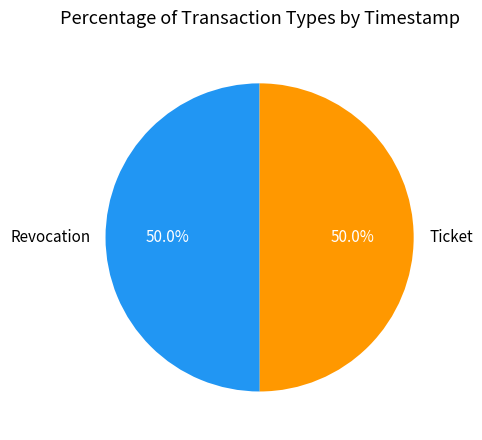

Combined, what portion of the pie is Ticket and Revocation?

100.0%